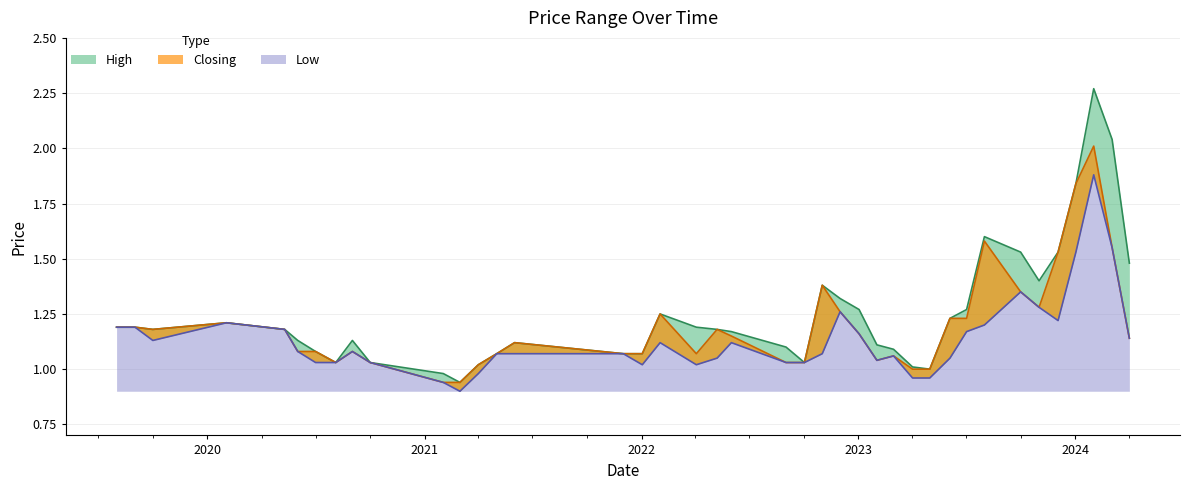

What is the difference between the highest and lowest values at 25?

0.1